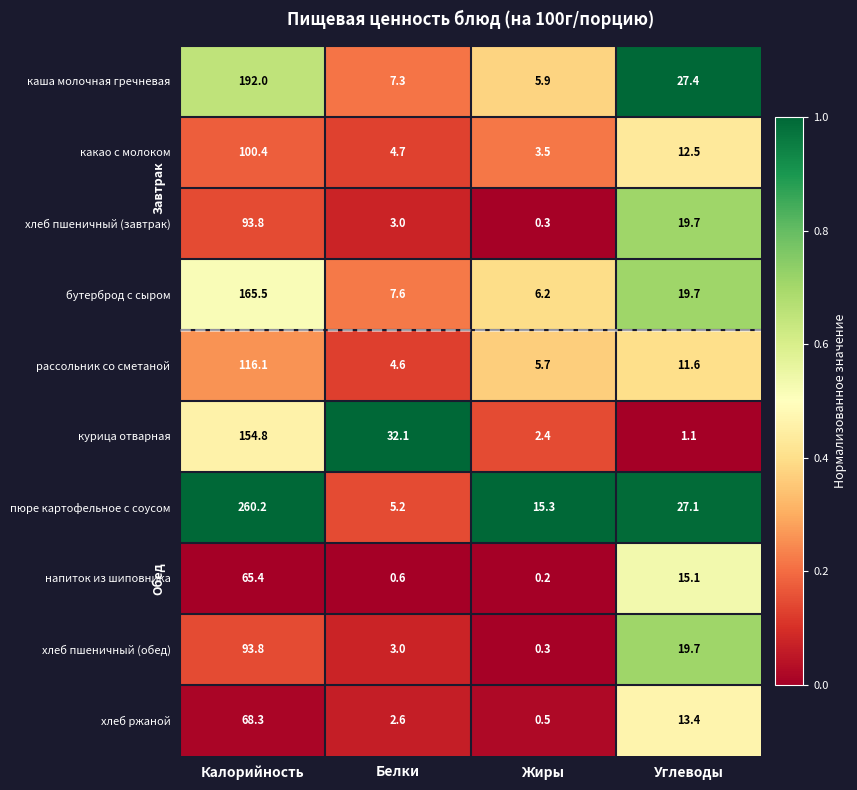

What is the spread (max minus min) of values at Углеводы?

26.3